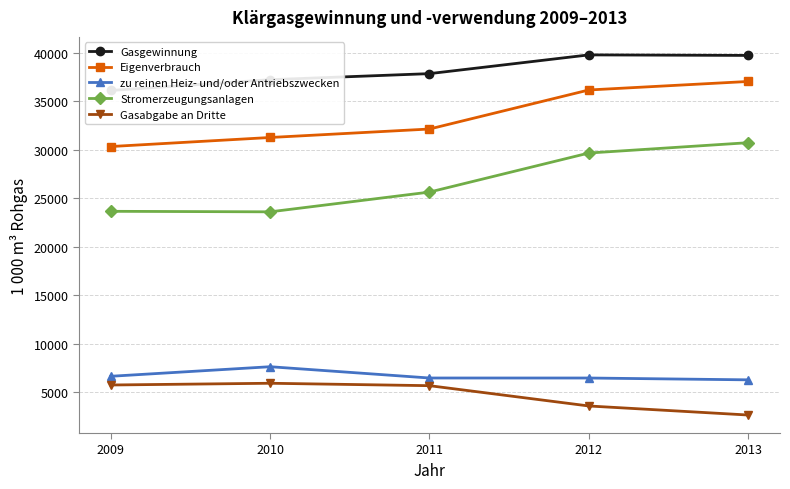

The value of Eigenverbrauch at 2009 is 20297. True or false?

False